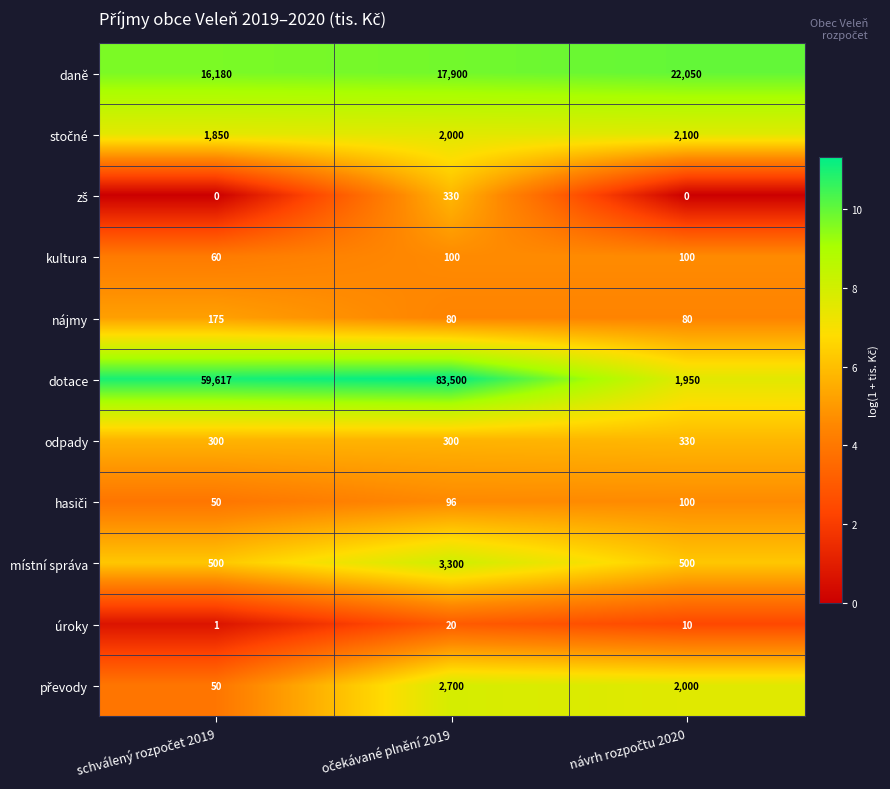

What is the maximum value for daně?

22050